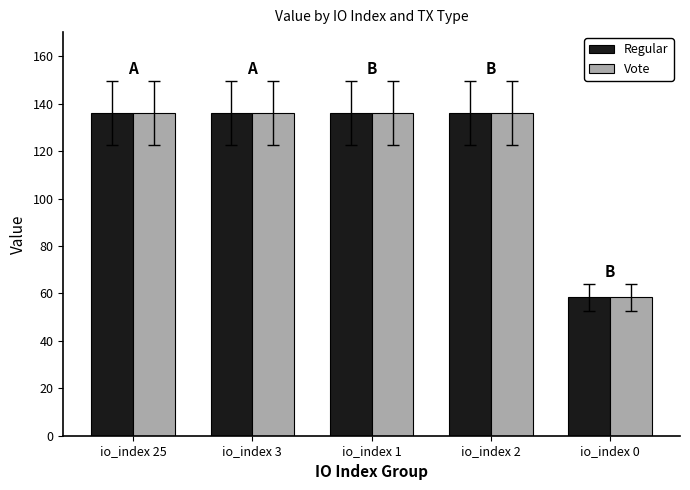

Which category has the lowest value in the Regular series?

io_index 0